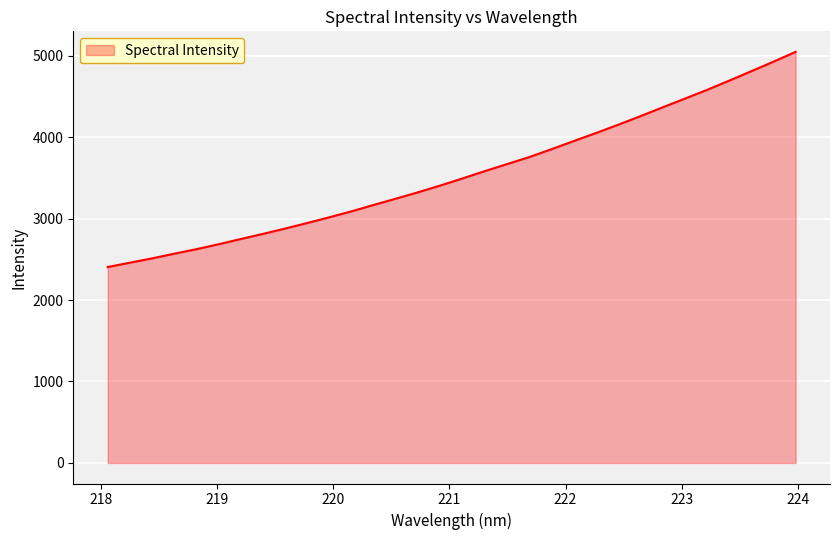

What is the difference between the maximum and minimum values?

2640.9